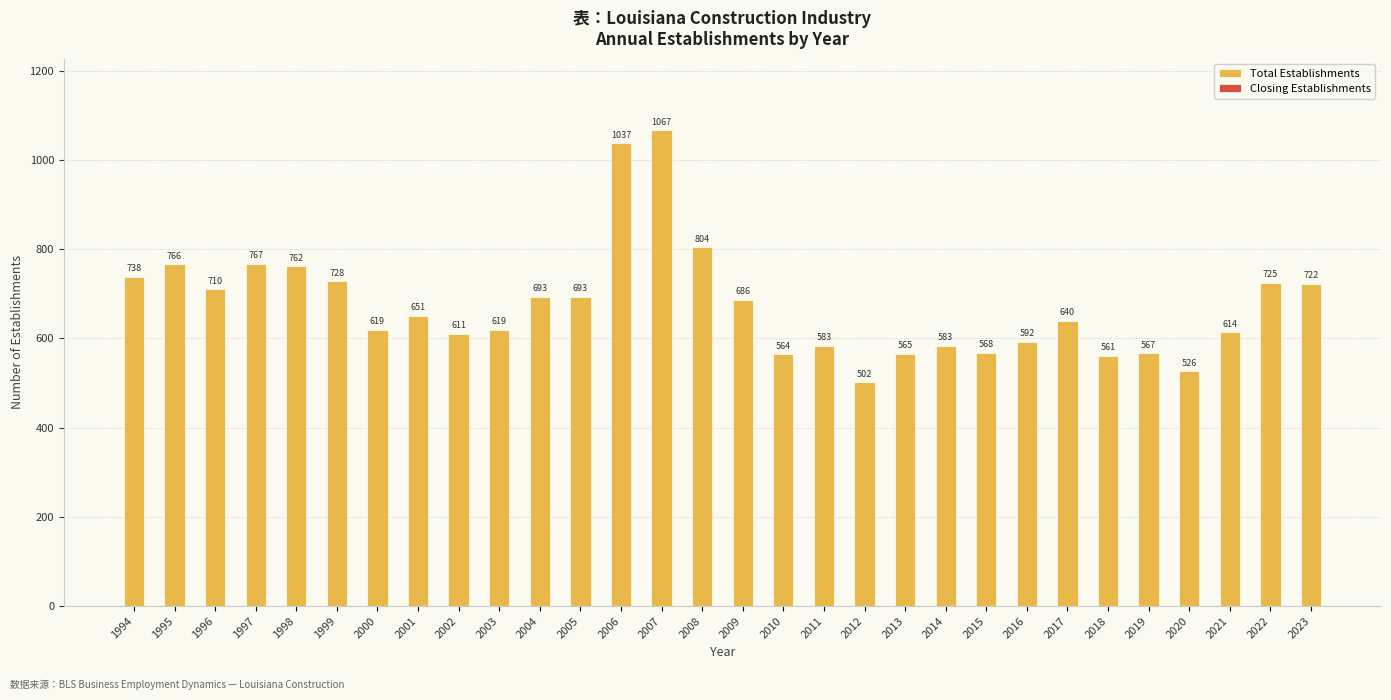

How many data points does each series have?

30